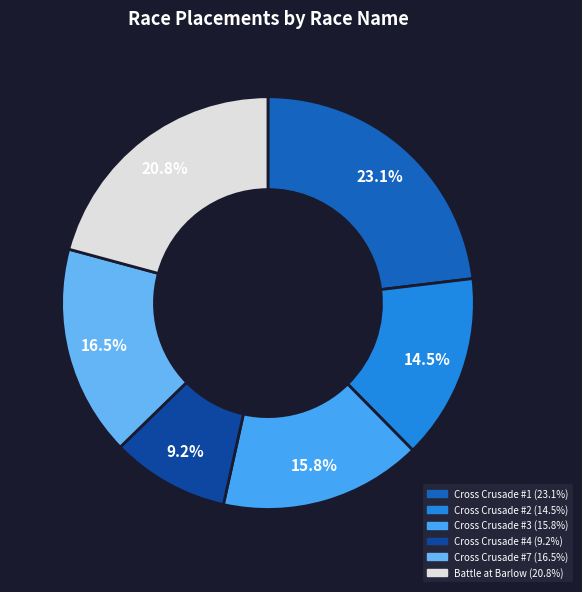

To the nearest percent, what is the difference between the Cross Crusade #2 and Cross Crusade #1 slice percentages?

9%